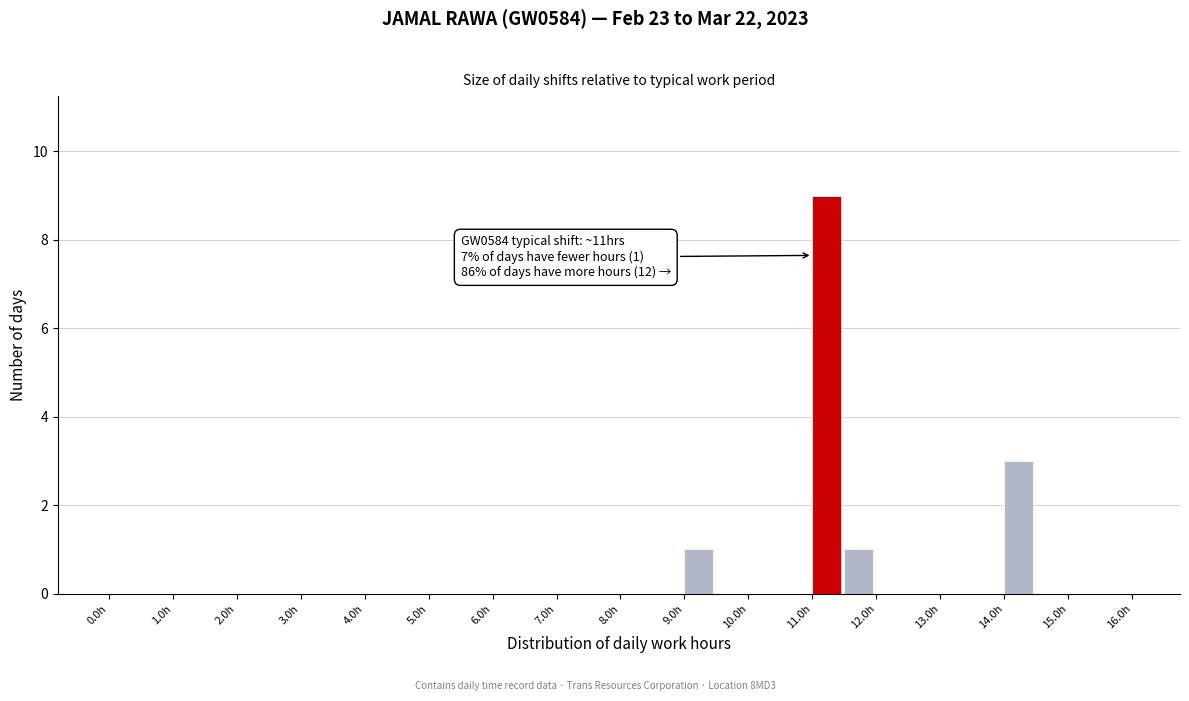

Which range on the x-axis has the tallest bar?

11.0 to 11.5